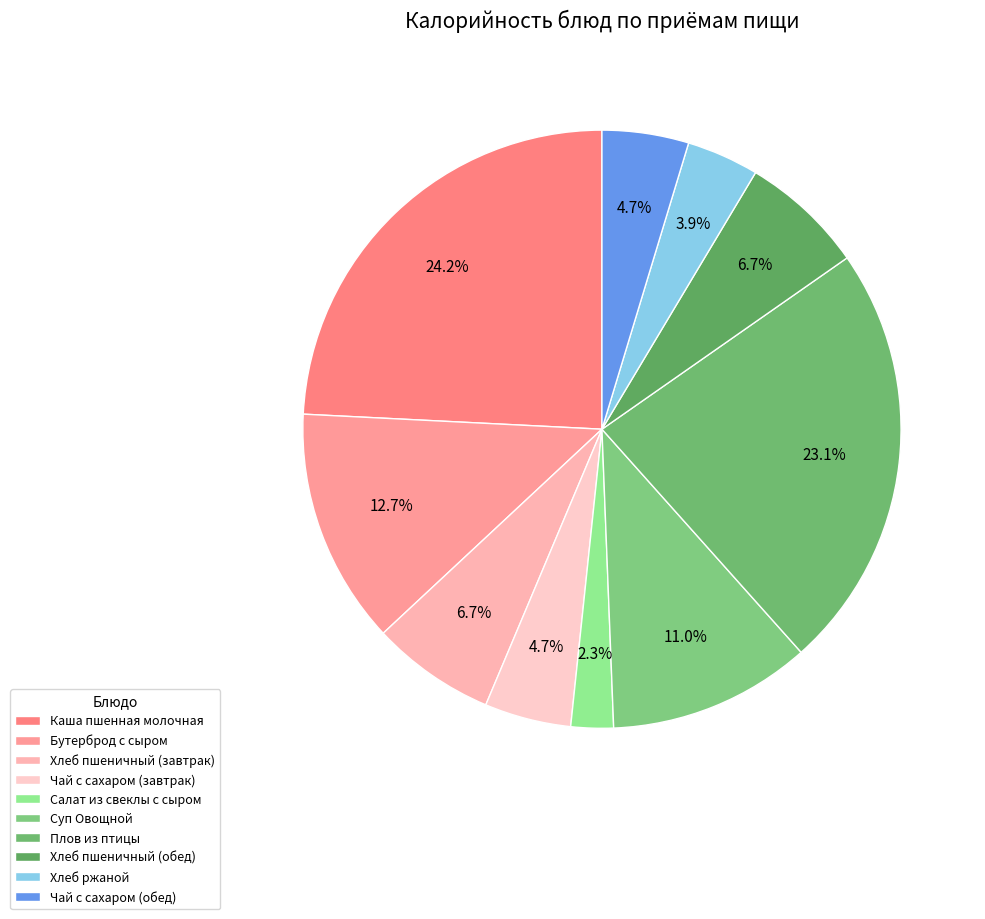

To the nearest percent, what is the average slice percentage?

10%